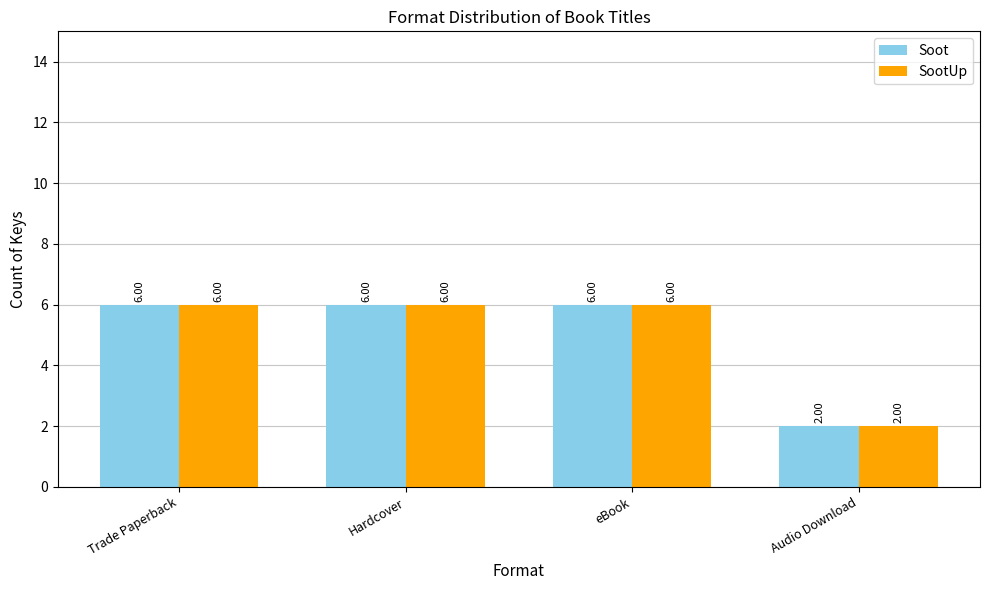

What is the average value of the SootUp series?

5